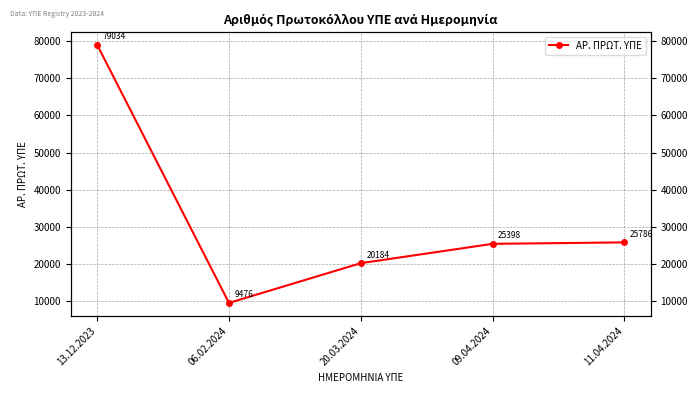

How many lines are shown in the chart?

1